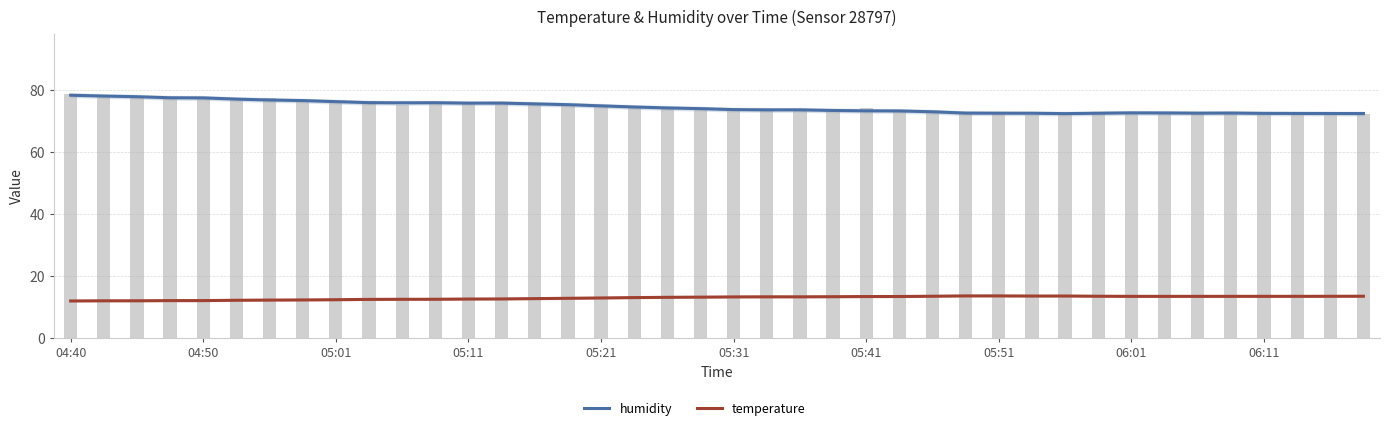

At which category is the sum across all series the highest?

04:40